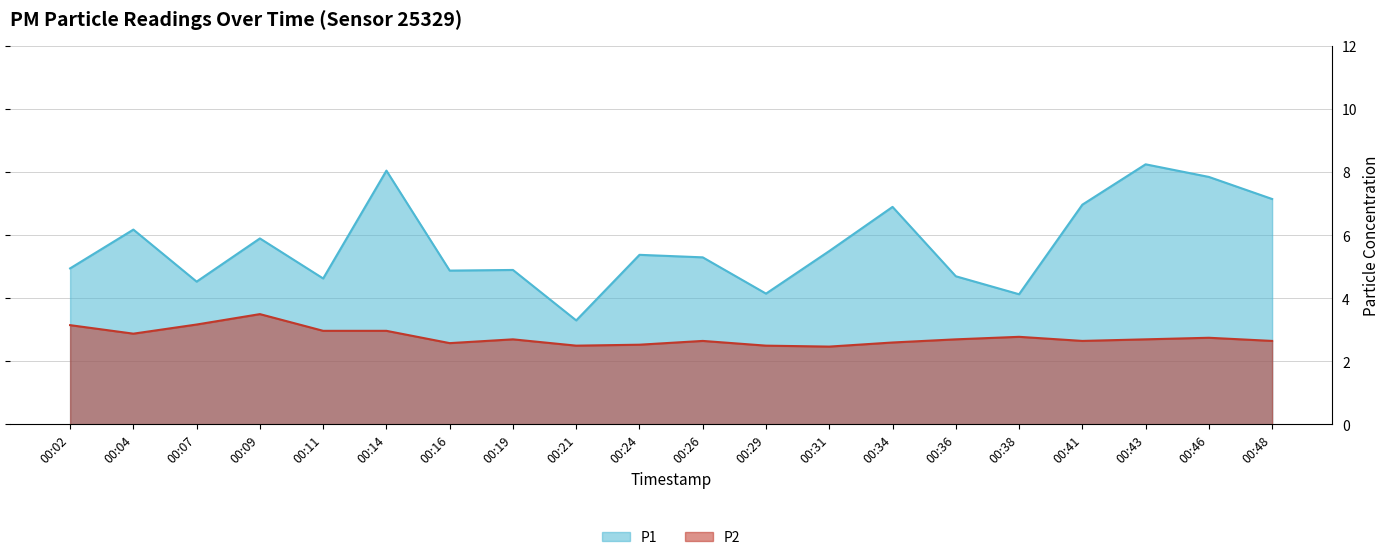

Where is the first local maximum for P2?

00:09